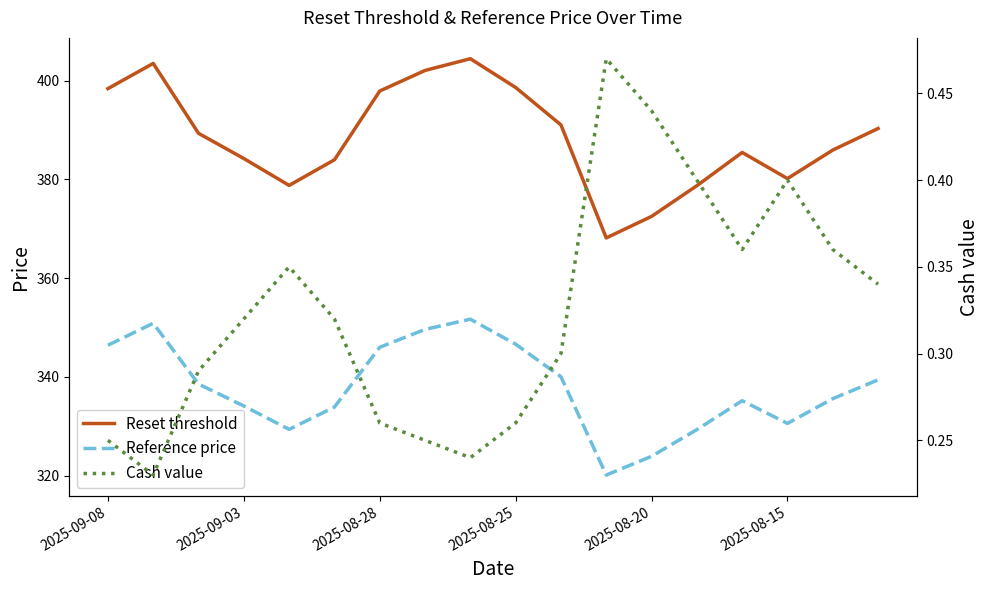

What is the minimum value for Cash value?

0.2